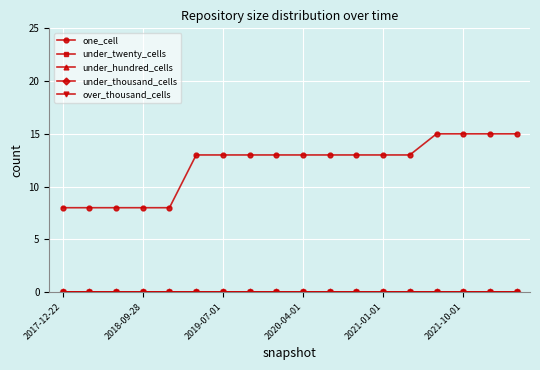

True or false: under_hundred_cells has more than 2 points higher than both neighbors.

False